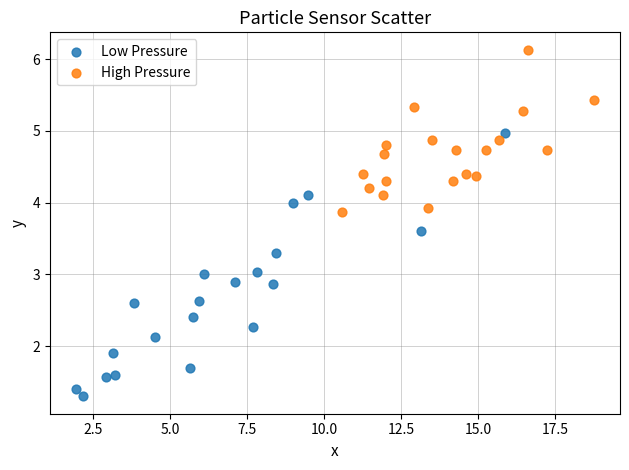

Which series has the widest spread of Y values?

Low Pressure